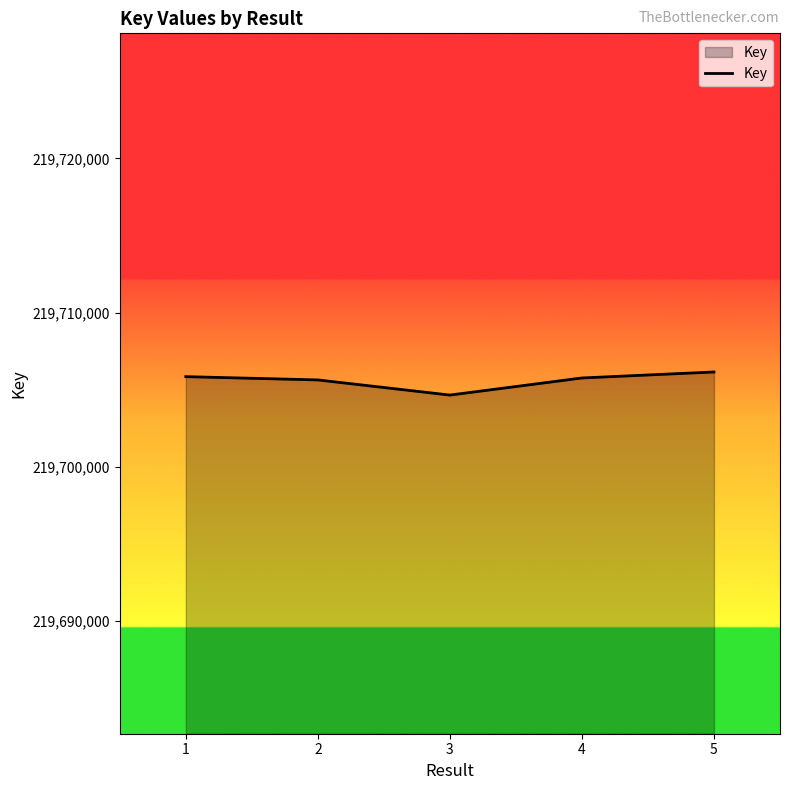

What value does the data have at 2, to the nearest 50?

219705650